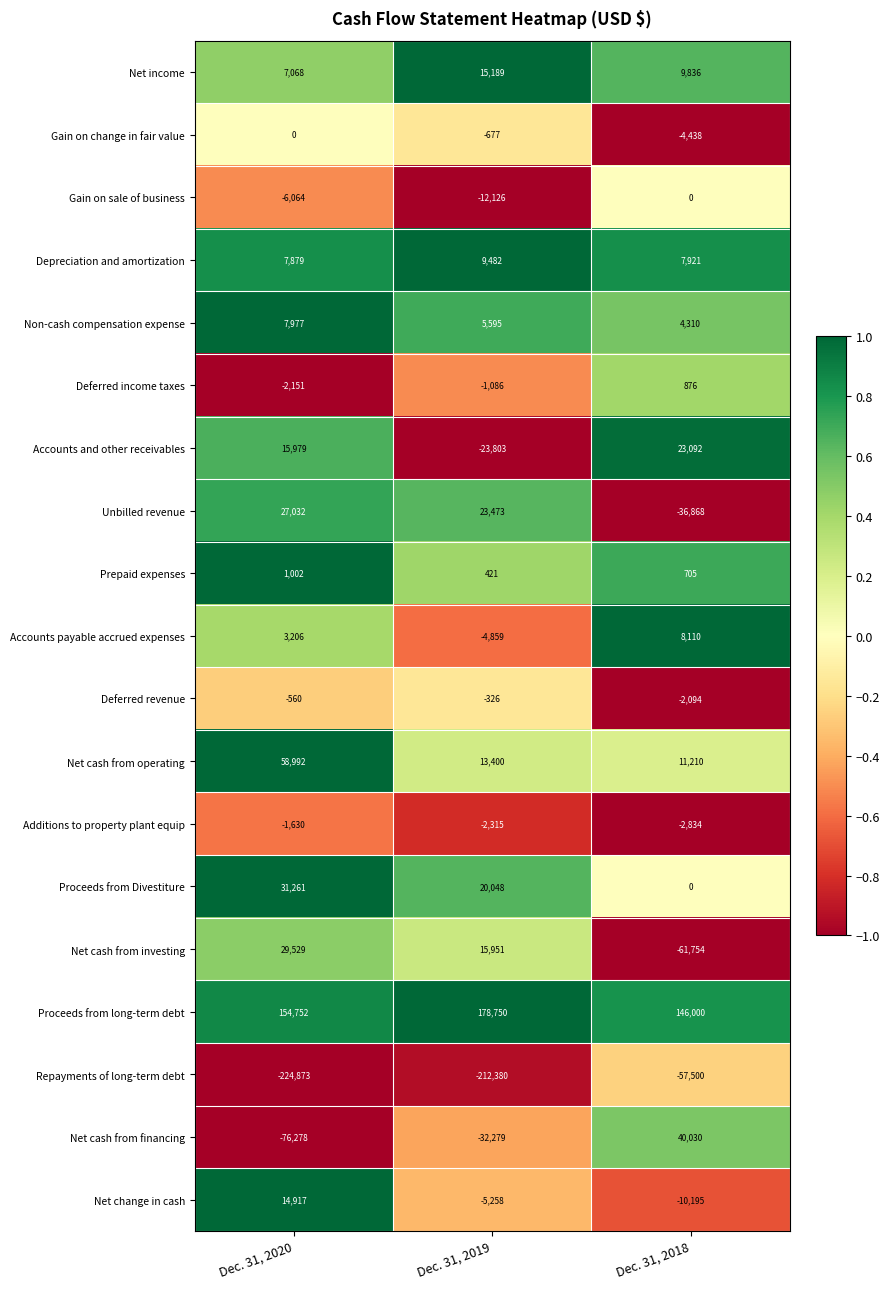

What is the sum of all Accounts payable accrued expenses values?

6457